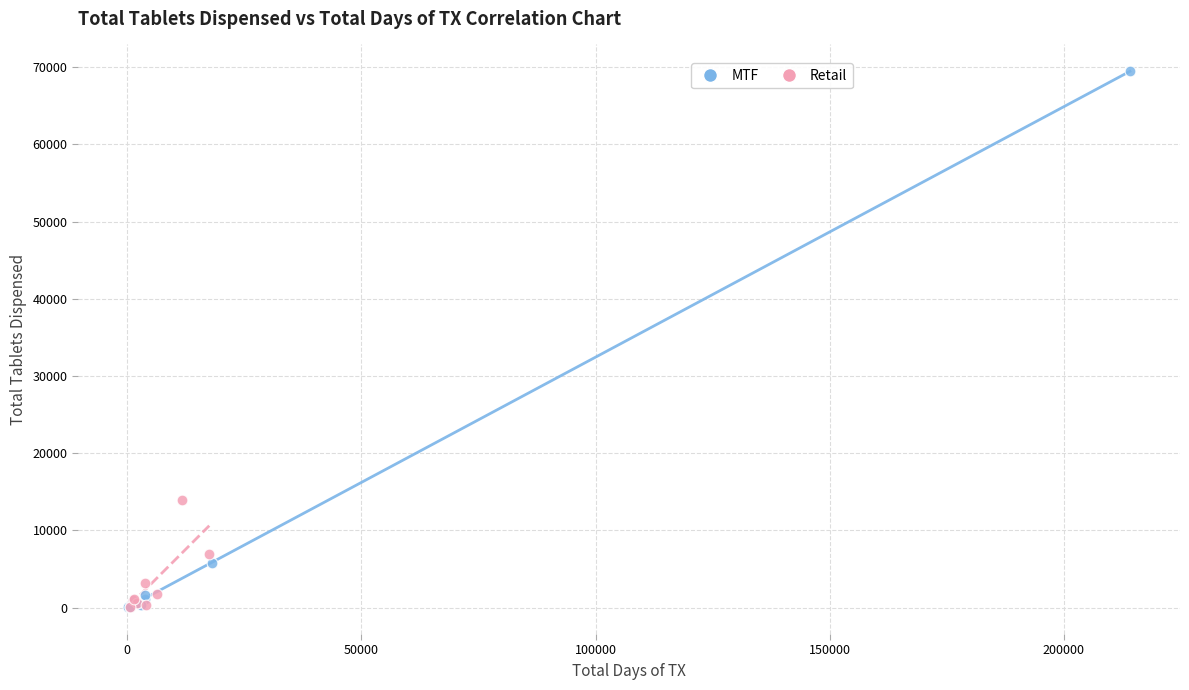

Which series reaches the maximum Y coordinate?

MTF